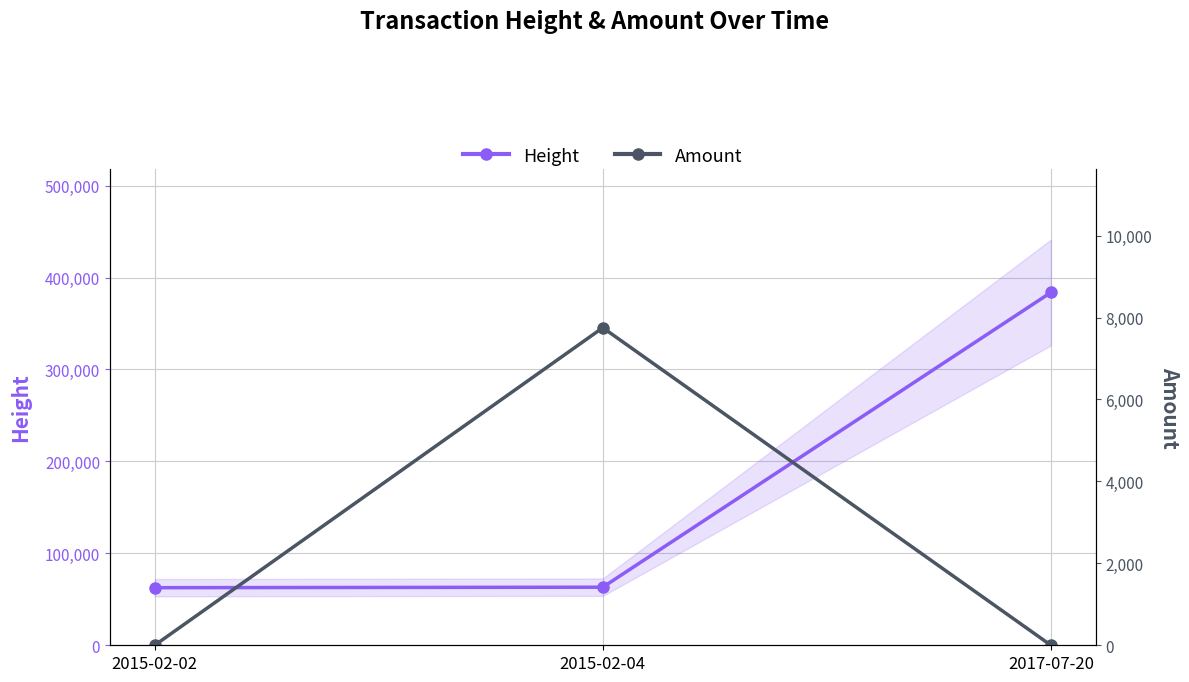

What is the sum of all Amount values?

7751